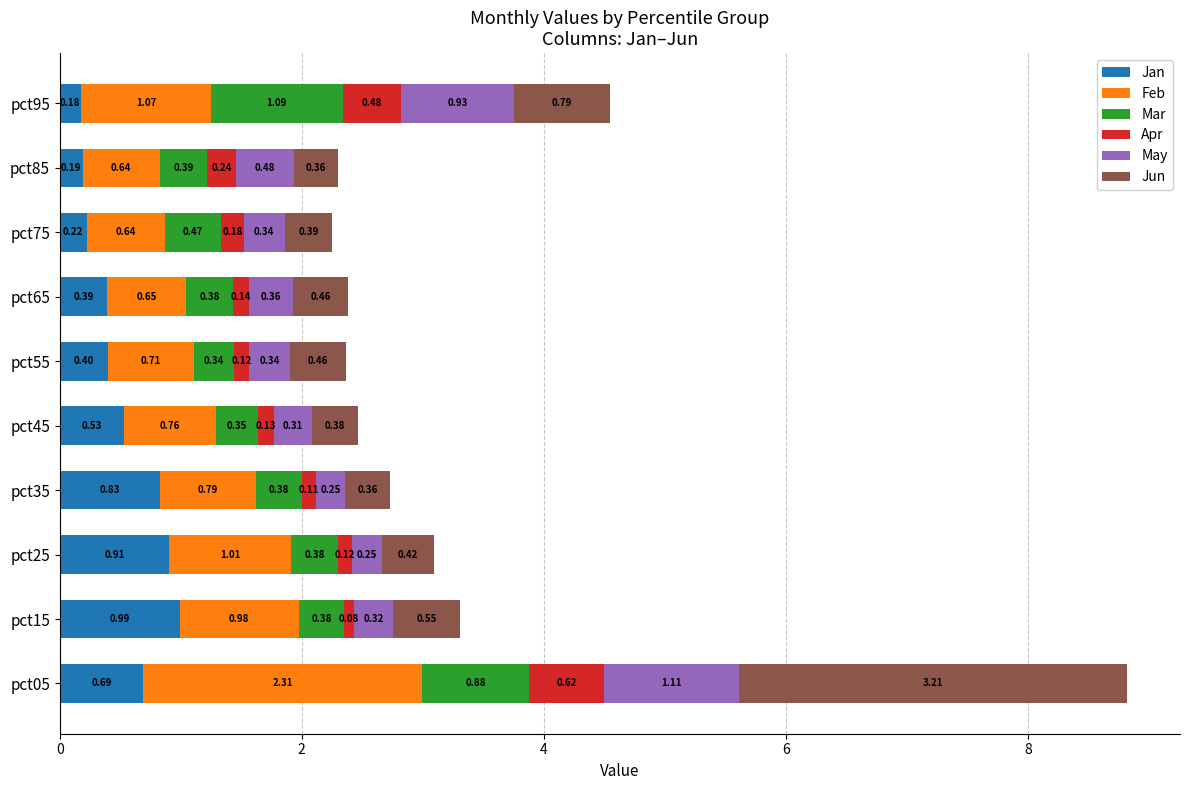

What is the total value across all series at pct95?

4.5